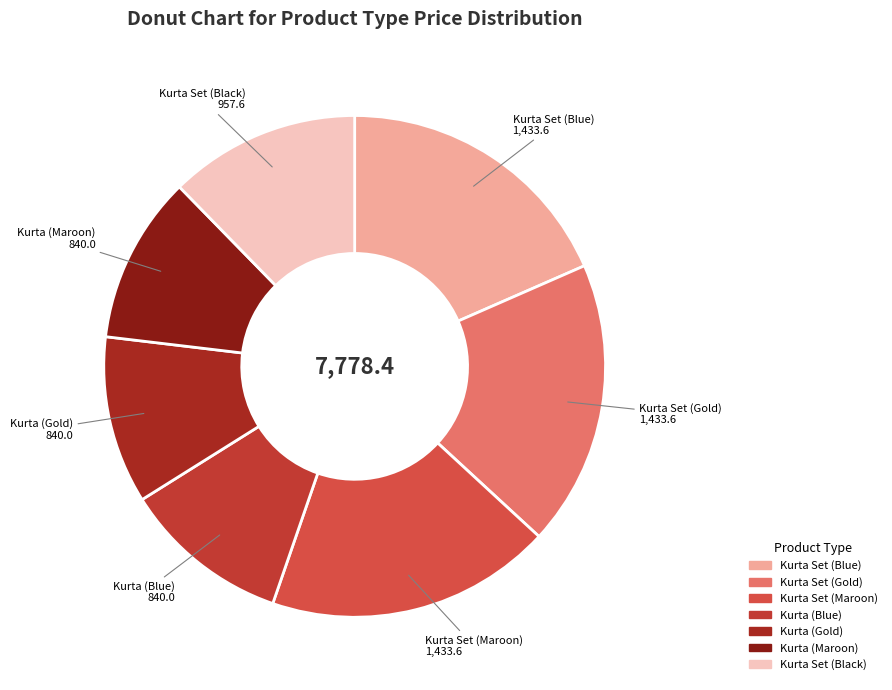

The Kurta (Blue) slice represents 11% of the pie. True or false?

True